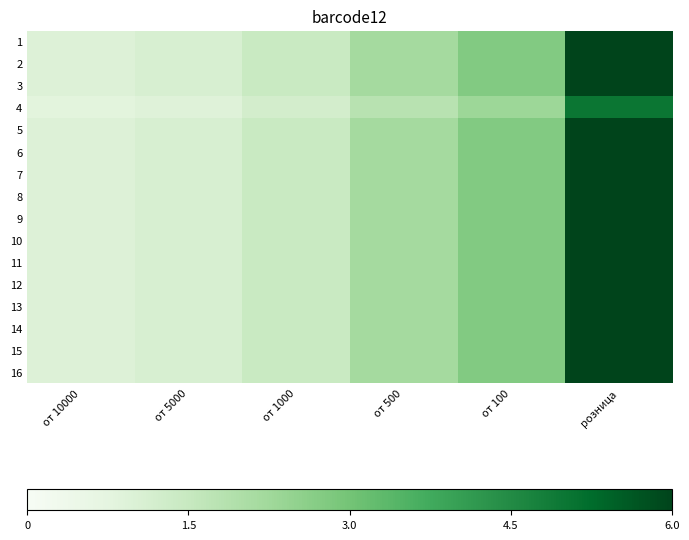

What is the total value across all series at розница?

95.0